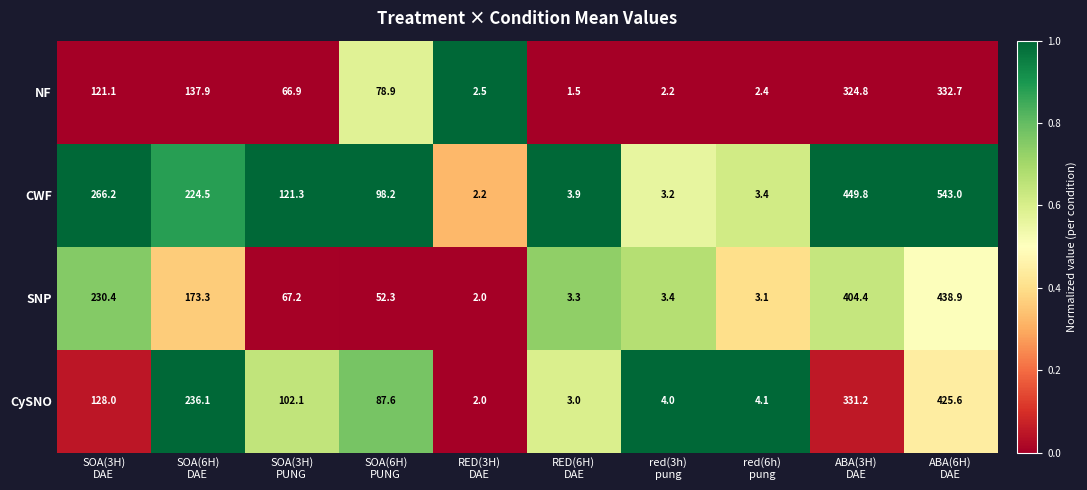

How many series are shown in this chart?

4